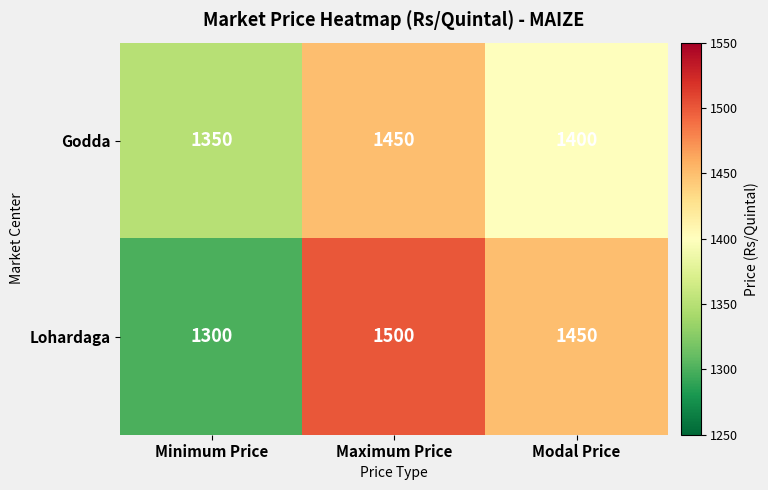

Rank the series by their maximum value, from highest to lowest.

Lohardaga, Godda